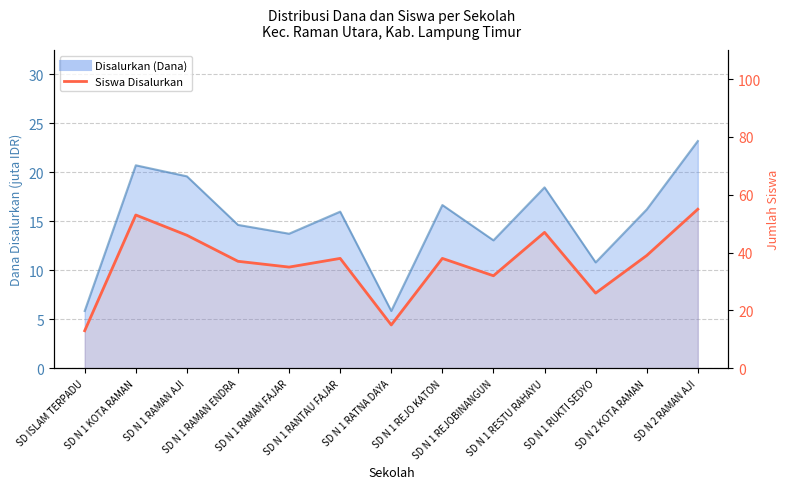

At which category does the data reach its first local peak?

SD N 1 KOTA RAMAN